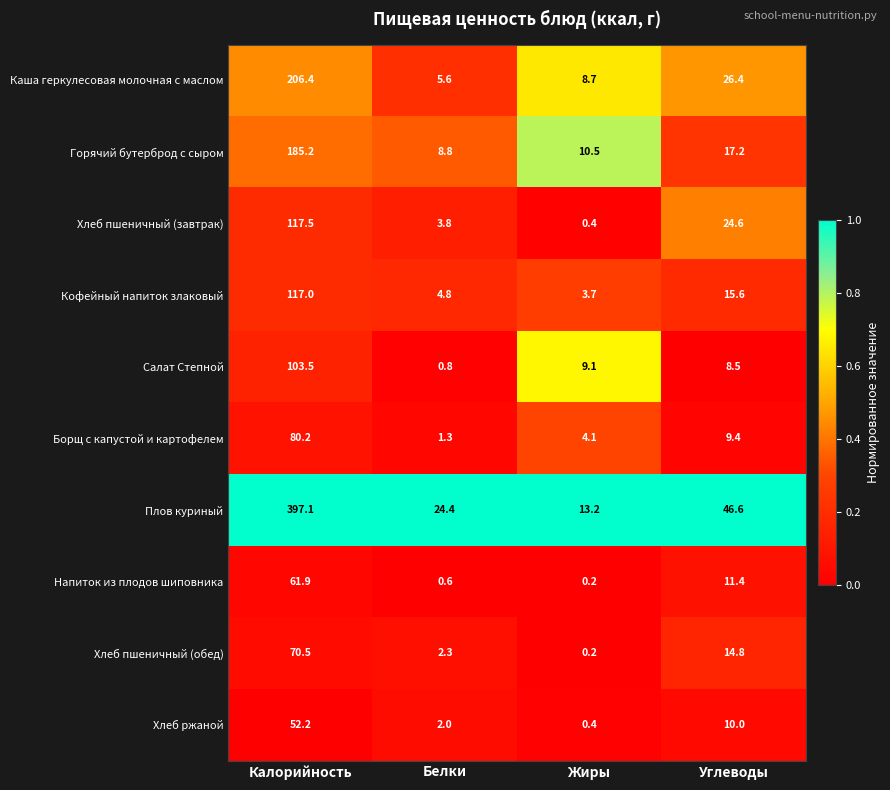

Is it true that Хлеб ржаной equals 14.7 at Углеводы?

False